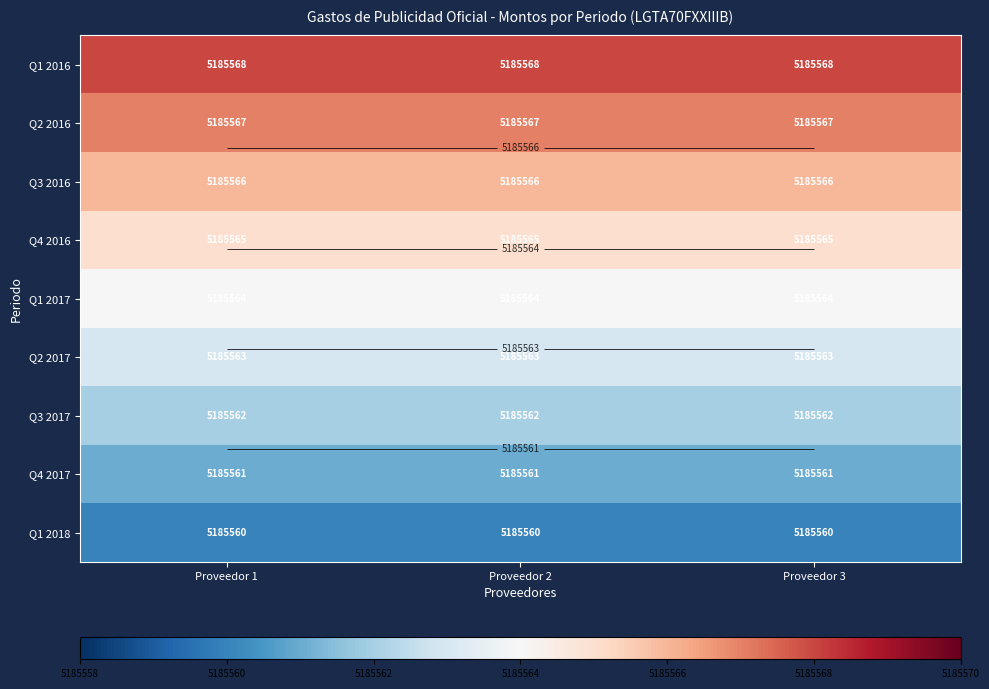

What is the sum of all Q3 2017 values?

15556686